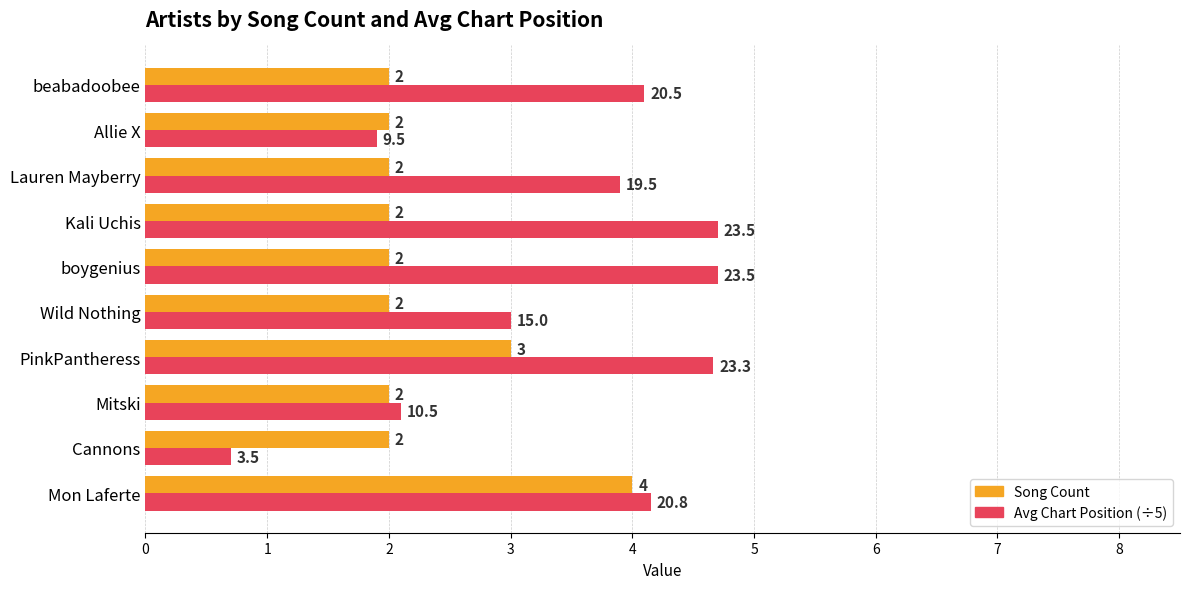

What is the smallest value displayed?

0.7